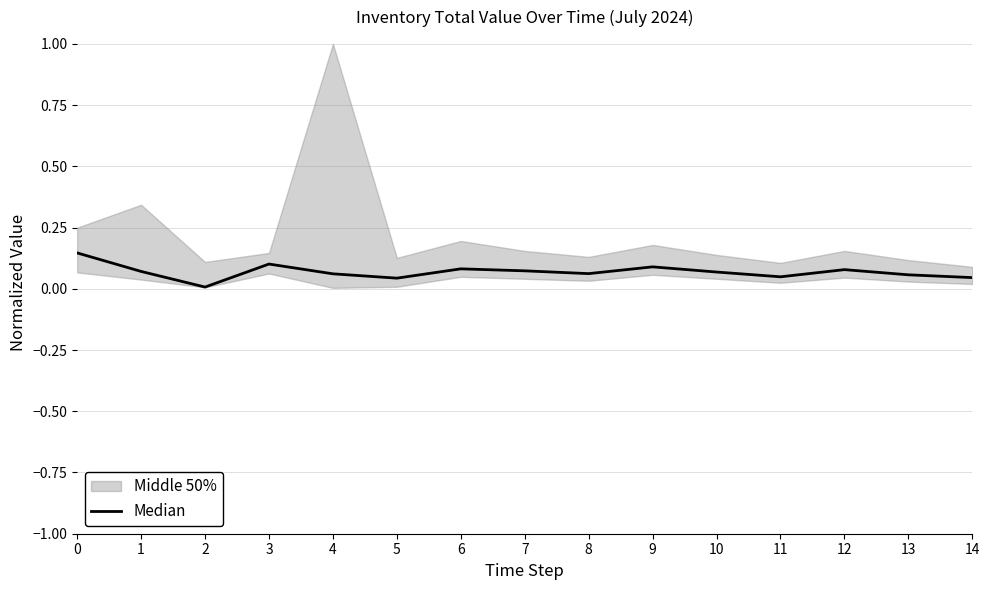

Which has a higher value, 13 or 9?

9